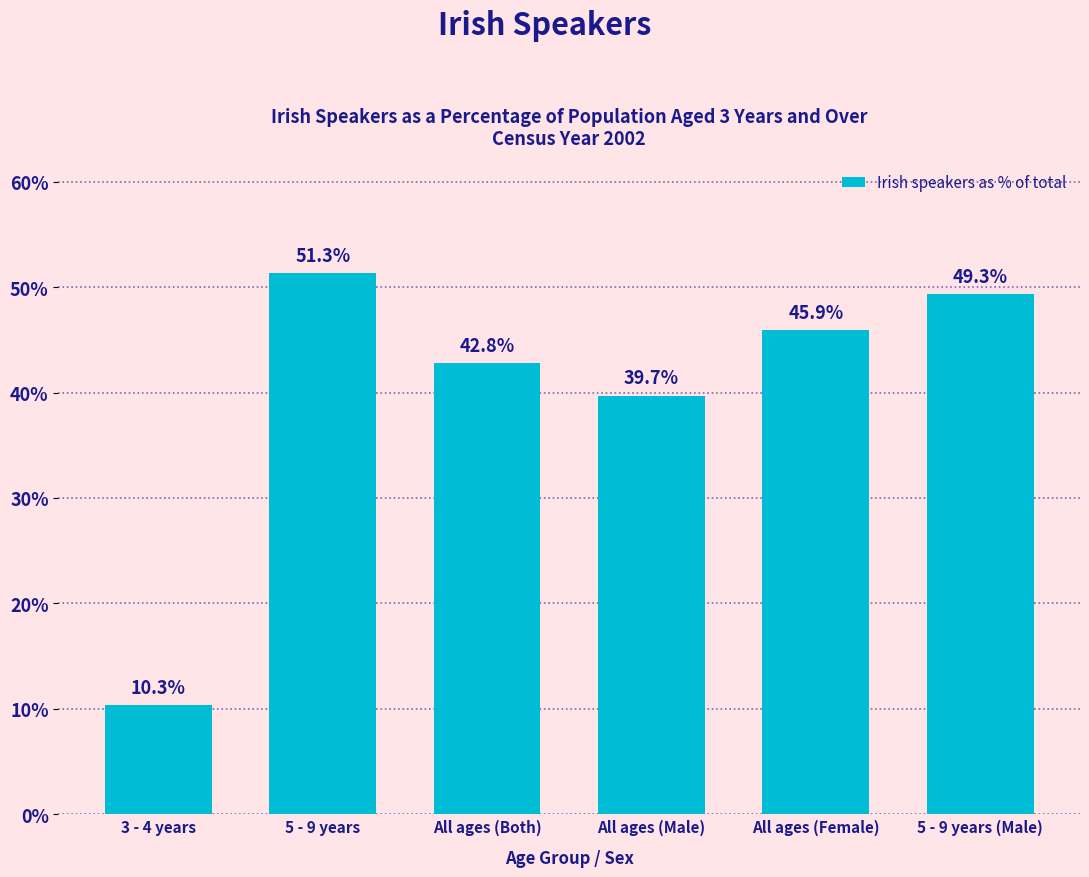

Rank the categories by value from highest to lowest.

5 - 9 years, 5 - 9 years (Male), All ages (Female), All ages (Both), All ages (Male), 3 - 4 years